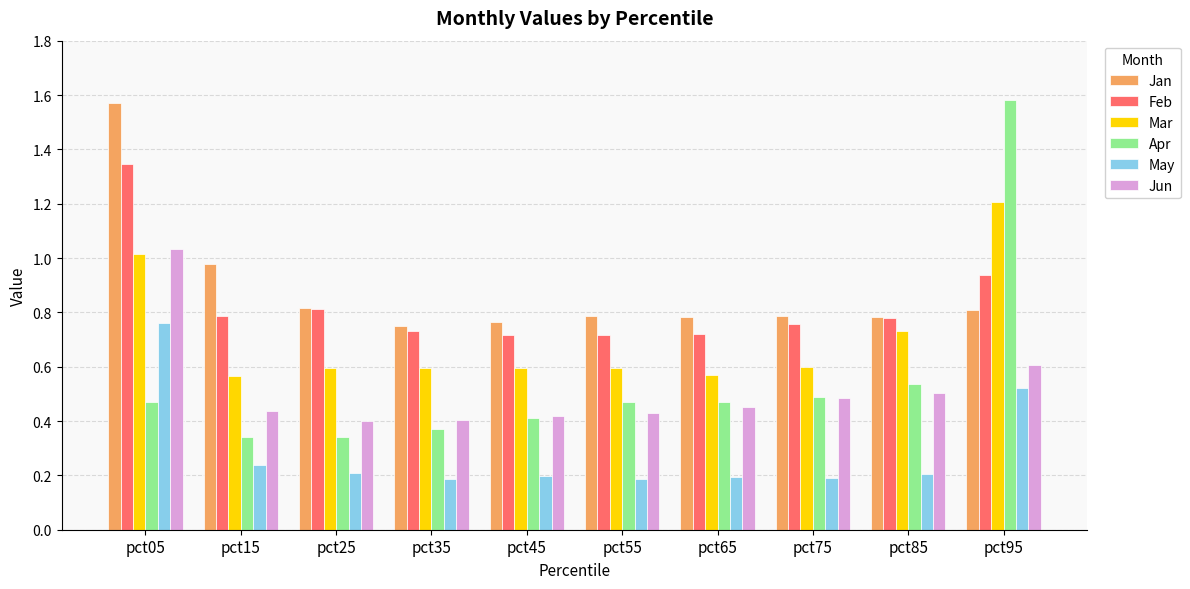

The value of Mar at pct15 is 0.6. True or false?

True